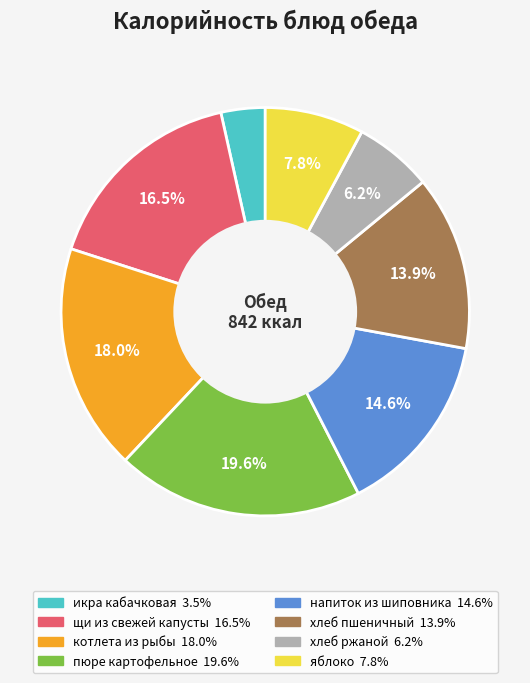

Is there a majority slice in this chart?

No